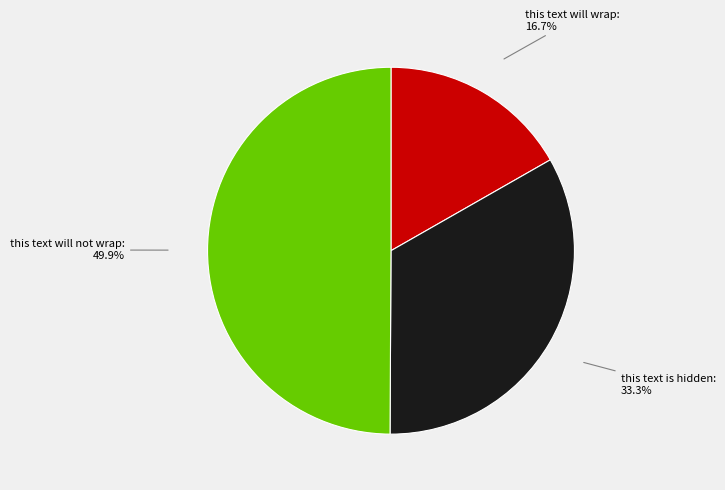

Does this text is hidden represent more than half of the total?

No